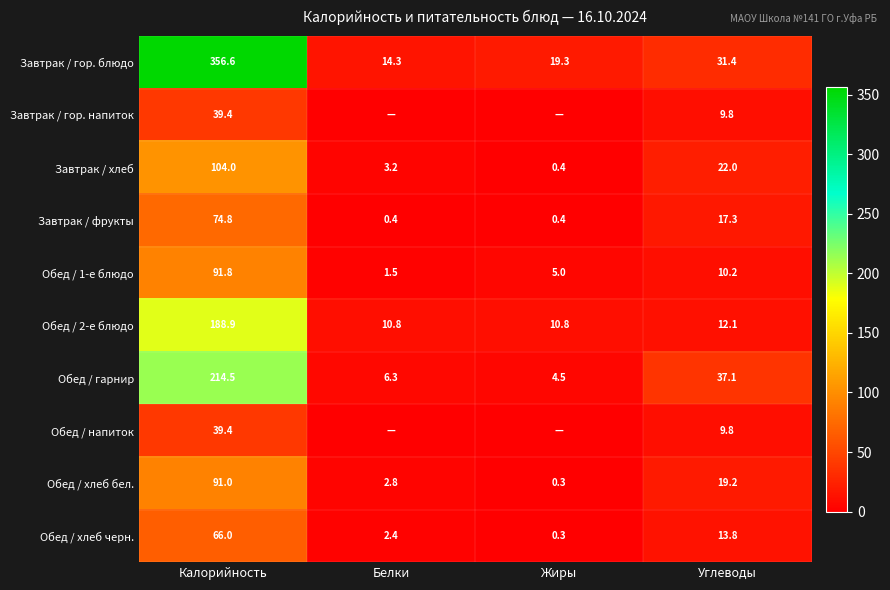

At which category is the sum across all series the highest?

Калорийность